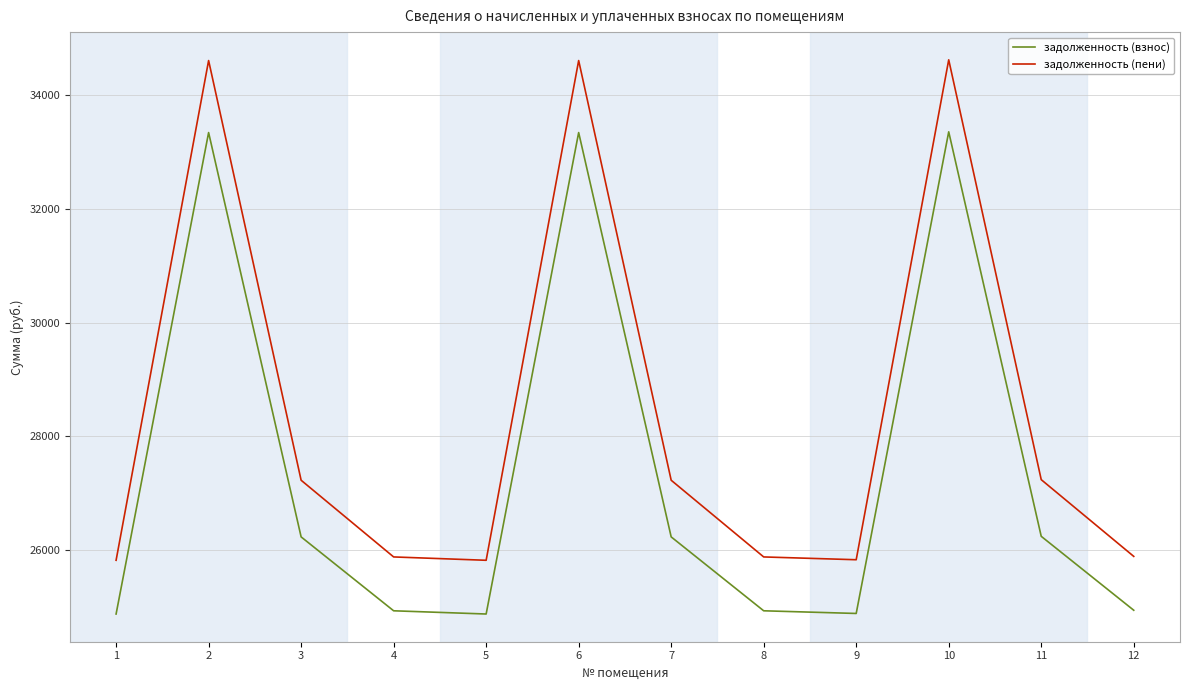

Which series has the largest range (max minus min)?

задолженность (пени)